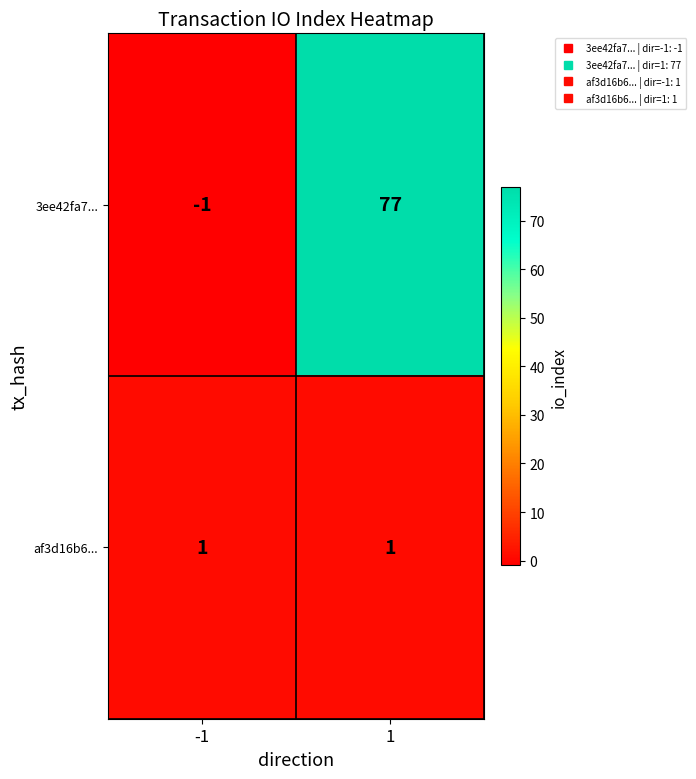

Which series has the largest total across all categories?

3ee42fa7...